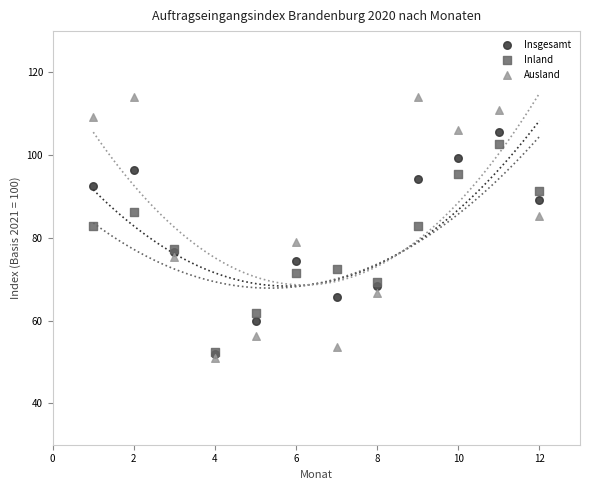

What are all the series names shown in the legend?

Insgesamt, Inland, Ausland